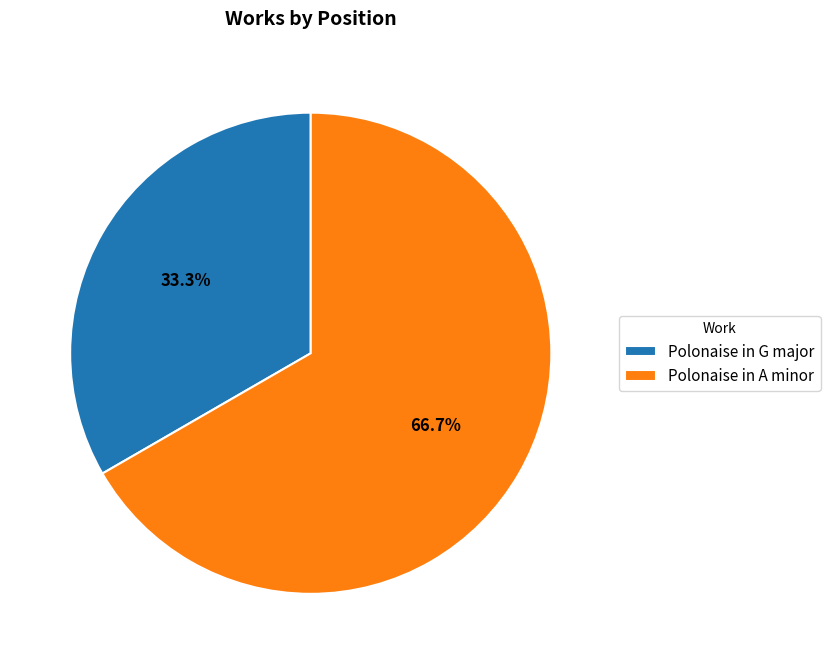

To the nearest percent, what is the difference between the largest and smallest slice percentages?

33%